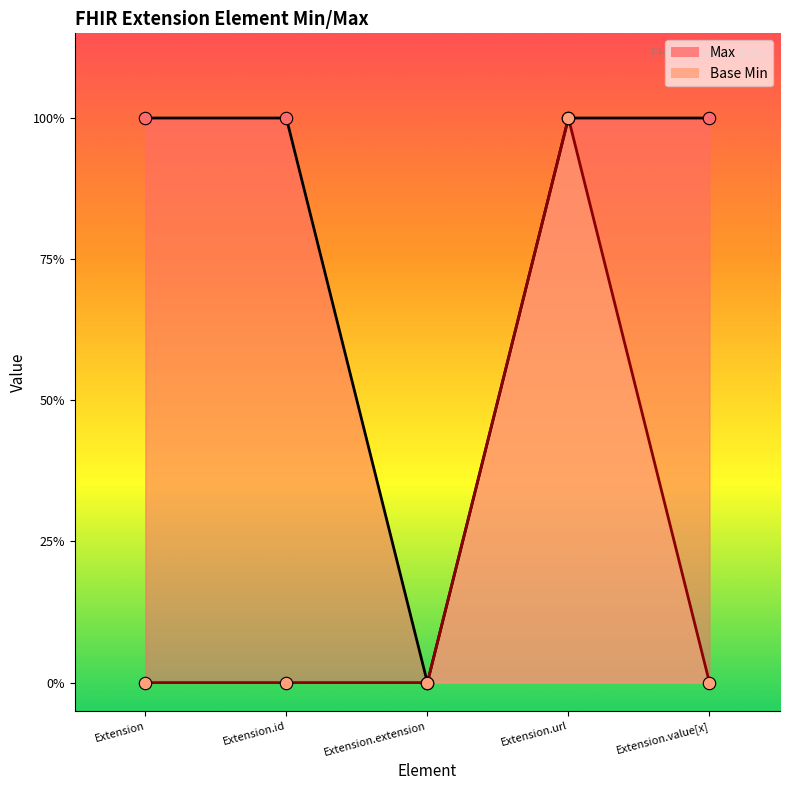

Which series contains the lowest Y value?

Max